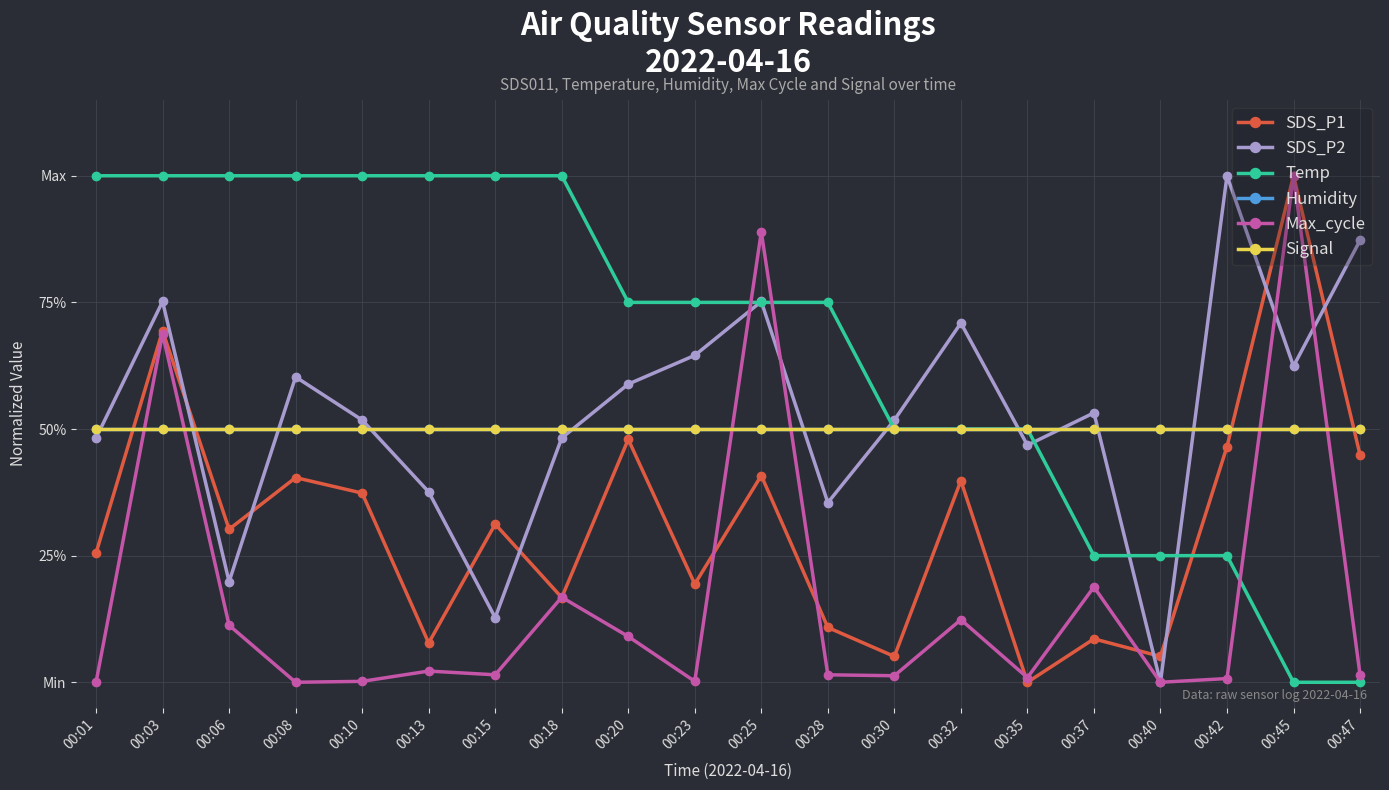

Which series has the largest total across all categories?

Temp